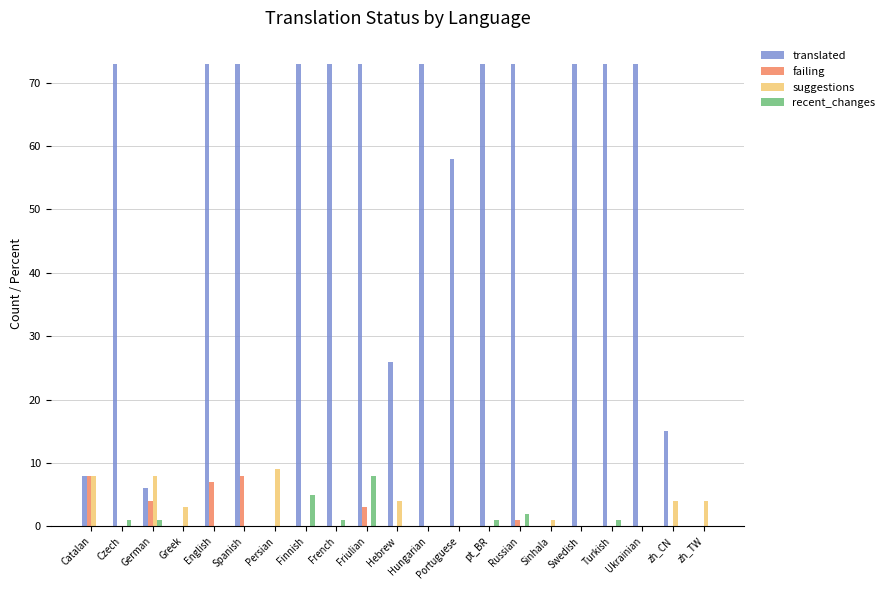

Reading right to left, what are all the values shown in this chart?

translated: zh_TW=0	zh_CN=15	Ukrainian=73	Turkish=73	Swedish=73	Sinhala=0	Russian=73	pt_BR=73	Portuguese=58	Hungarian=73	Hebrew=26	Friulian=73	French=73	Finnish=73	Persian=0	Spanish=73	English=73	Greek=0	German=6	Czech=73	Catalan=8
failing: zh_TW=0	zh_CN=0	Ukrainian=0	Turkish=0	Swedish=0	Sinhala=0	Russian=1	pt_BR=0	Portuguese=0	Hungarian=0	Hebrew=0	Friulian=3	French=0	Finnish=0	Persian=0	Spanish=8	English=7	Greek=0	German=4	Czech=0	Catalan=8
suggestions: zh_TW=4	zh_CN=4	Ukrainian=0	Turkish=0	Swedish=0	Sinhala=1	Russian=0	pt_BR=0	Portuguese=0	Hungarian=0	Hebrew=4	Friulian=0	French=0	Finnish=0	Persian=9	Spanish=0	English=0	Greek=3	German=8	Czech=0	Catalan=8
recent_changes: zh_TW=0	zh_CN=0	Ukrainian=0	Turkish=1	Swedish=0	Sinhala=0	Russian=2	pt_BR=1	Portuguese=0	Hungarian=0	Hebrew=0	Friulian=8	French=1	Finnish=5	Persian=0	Spanish=0	English=0	Greek=0	German=1	Czech=1	Catalan=0